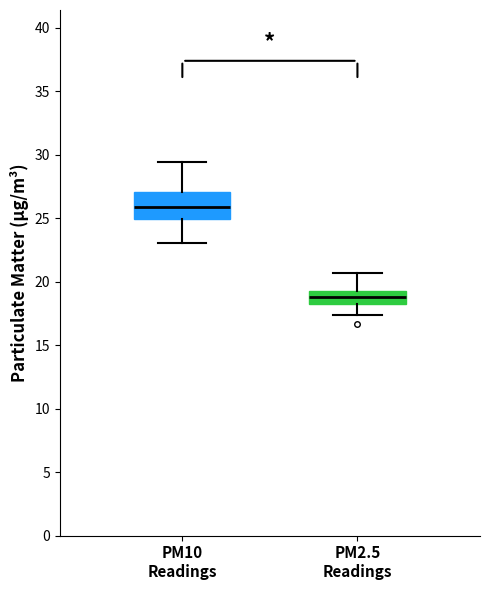

Reading left to right, transcribe this box plot: for each box, give where its median line is, the range the box spans, and where its two whiskers end, as read against the y-axis. The values are not printed on the chart, so give them approximately, as read against the axis.

PM10 Readings: median 26.0, box 25.0 to 27.0, whiskers 23.0 to 29.5
PM2.5 Readings: median 19.0, box 18.5 to 19.5, whiskers 17.5 to 20.5